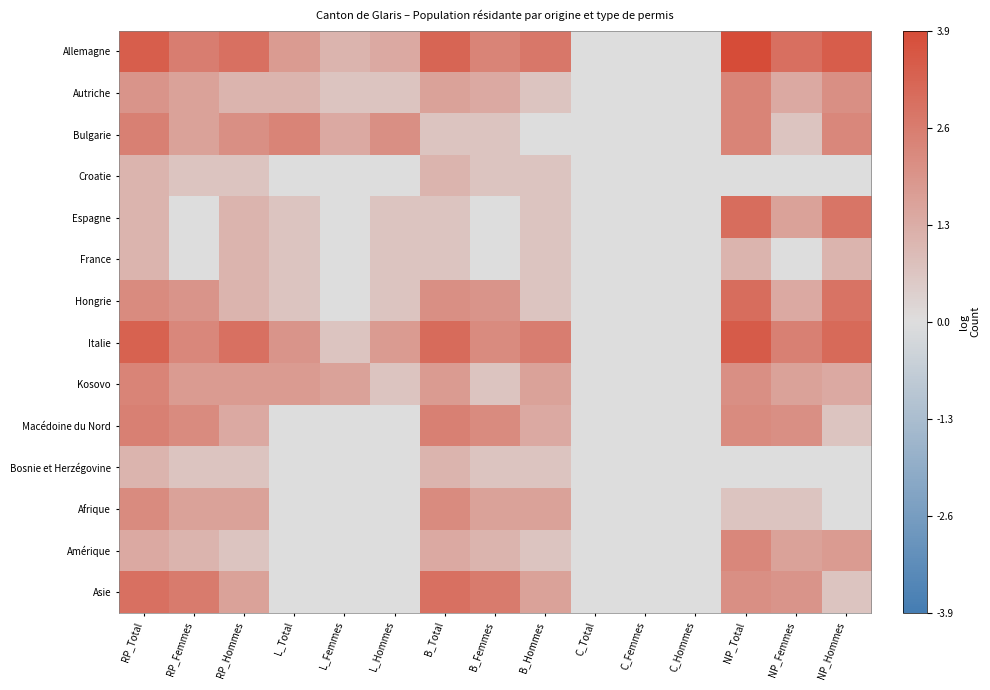

Which has a higher value, NP_Total or RP_Femmes?

NP_Total